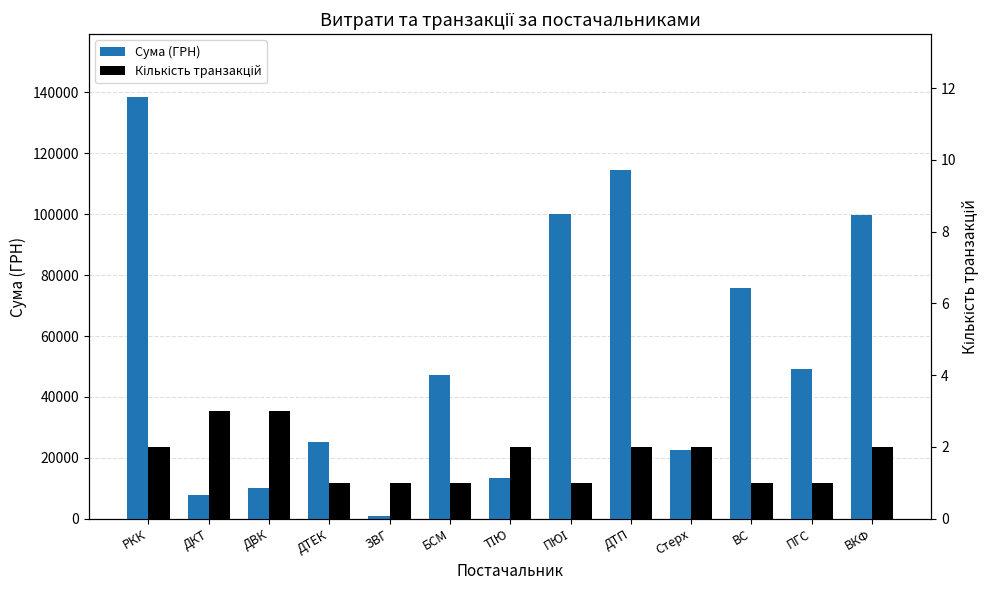

What is the label of the 9th bar from the right?

ЗВГ